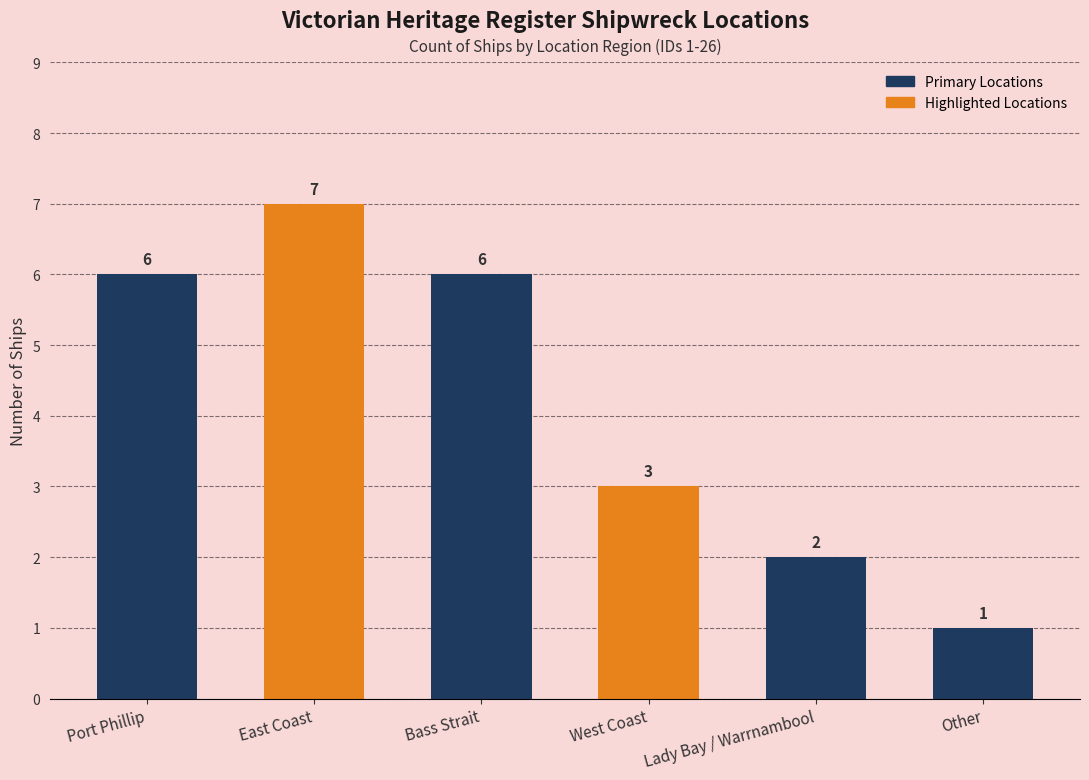

What is the smallest value displayed?

1